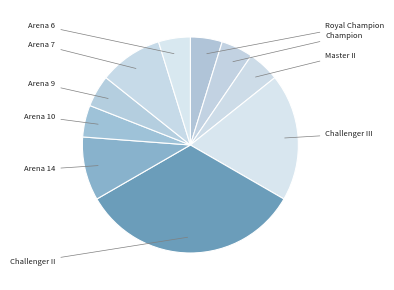

Which slice is the largest?

Challenger II